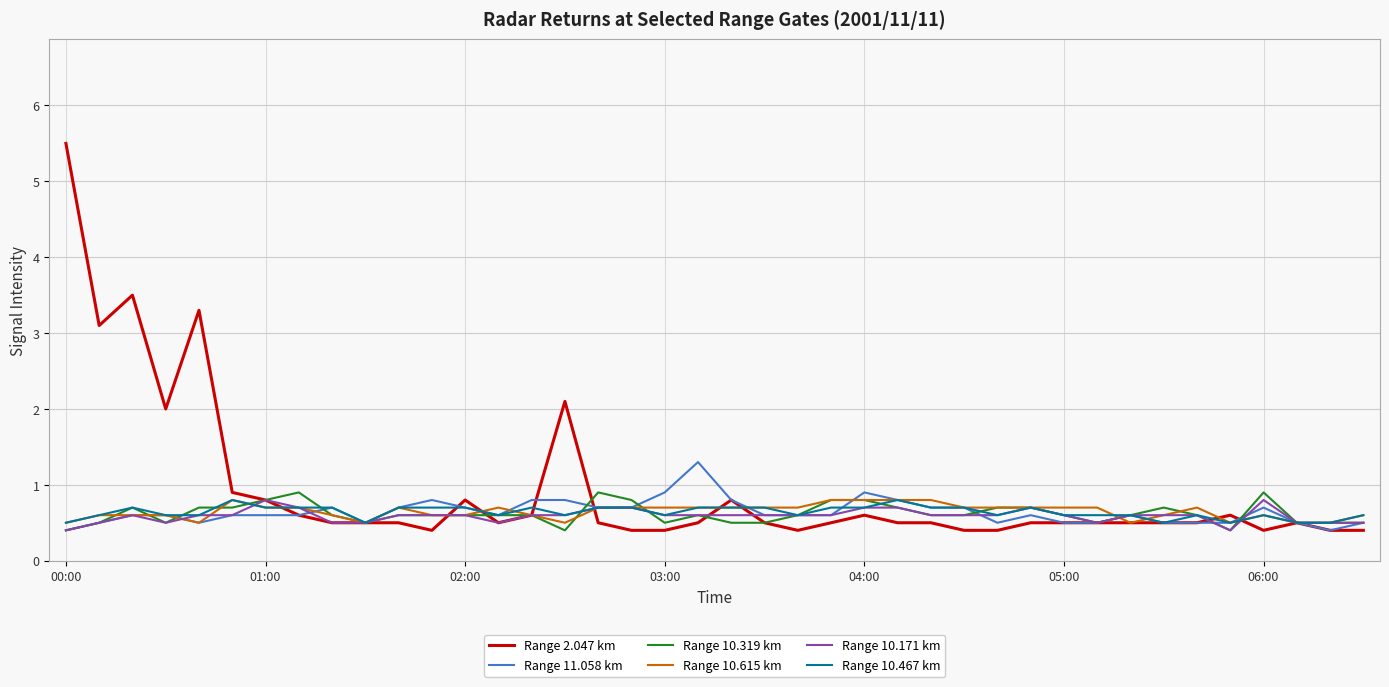

Which series has the largest total across all categories?

Range 2.047 km